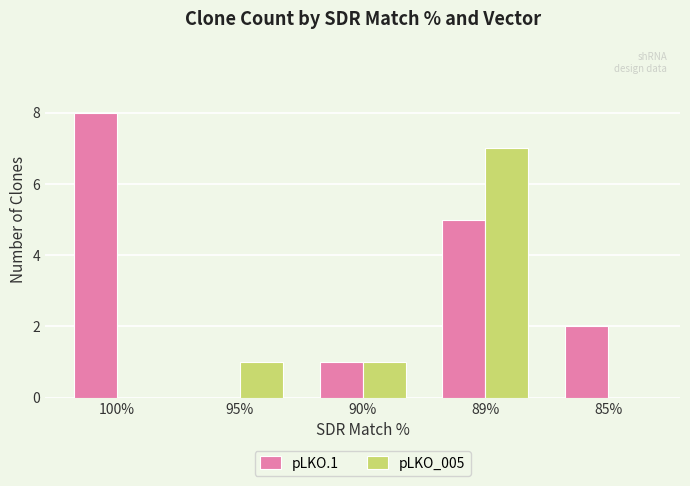

At which category is the sum across all series the highest?

89%